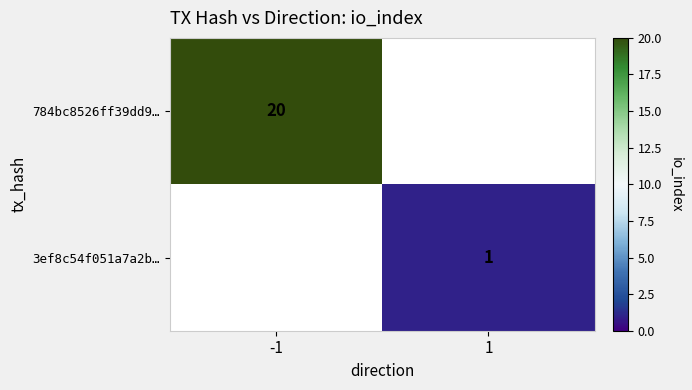

Is the value of 3ef8c54f051a7a2b… at 1 greater than the value of 784bc8526ff39dd9… at -1?

No